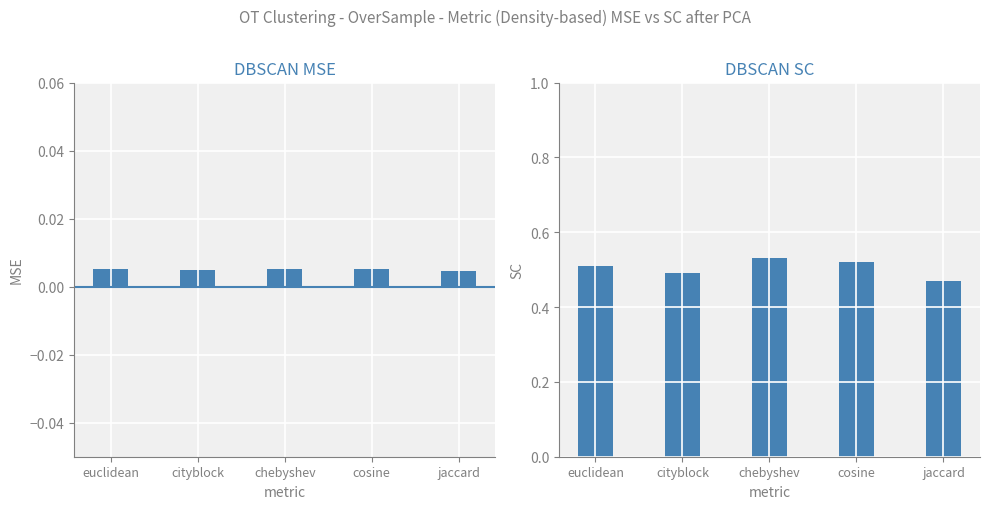

What is the sum of all col_3 values?

2.5